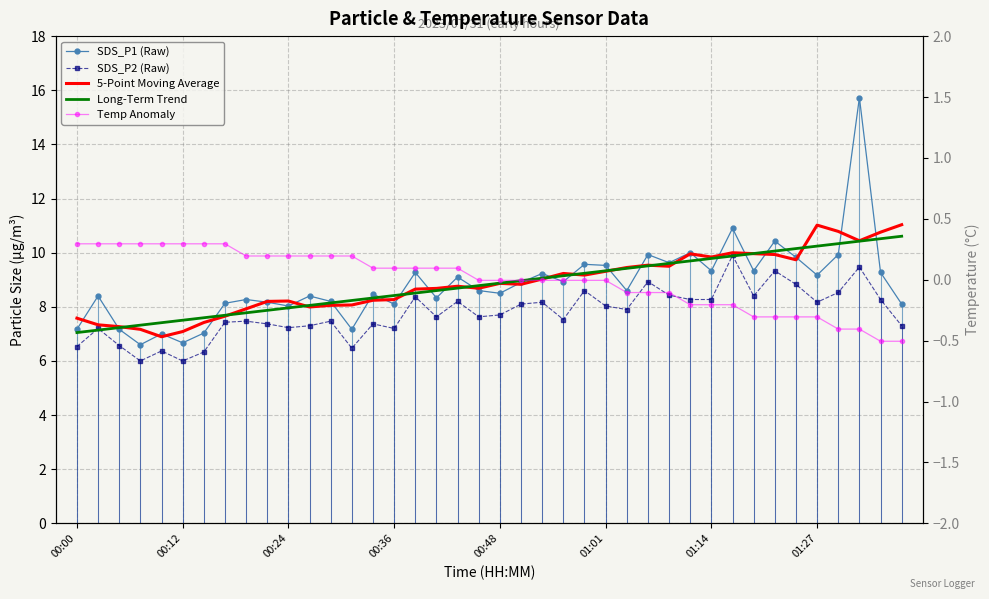

What is the spread (max minus min) of values at 38?

11.3